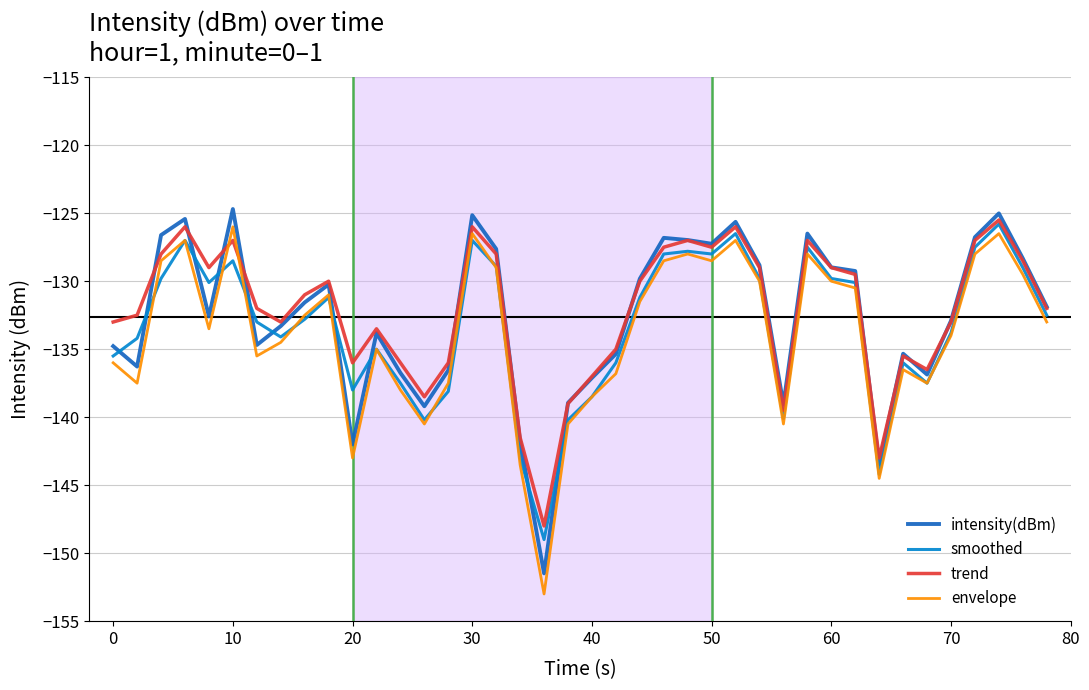

How many interior local valleys does the envelope series have?

10